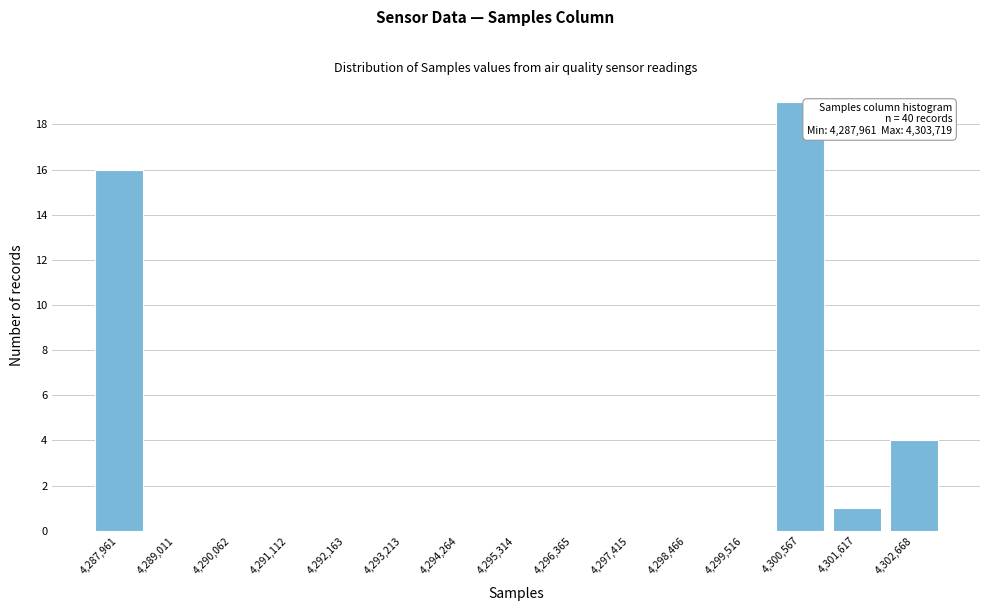

Reading right to left, transcribe all the data shown in this chart.

4,302,668=4	4,301,617=1	4,300,567=19	4,299,516=0	4,298,466=0	4,297,415=0	4,296,365=0	4,295,314=0	4,294,264=0	4,293,213=0	4,292,163=0	4,291,112=0	4,290,062=0	4,289,011=0	4,287,961=16